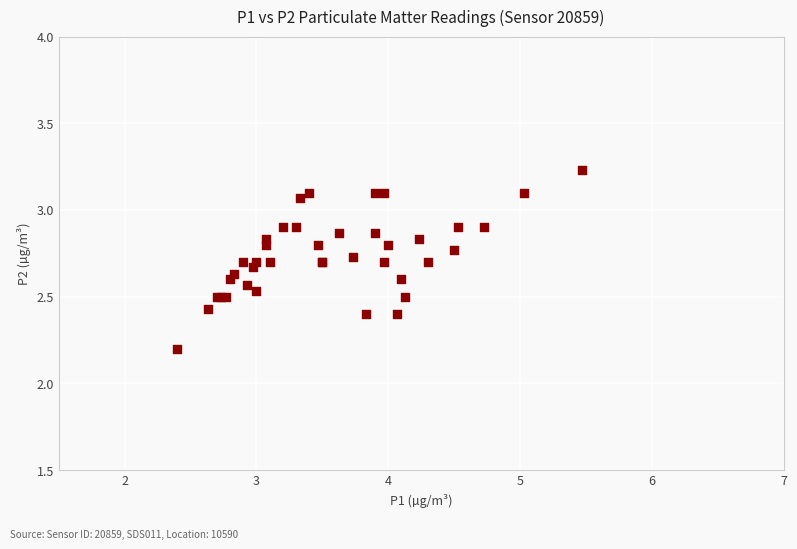

What Y value in the scatter plot is closest to 2?

2.2